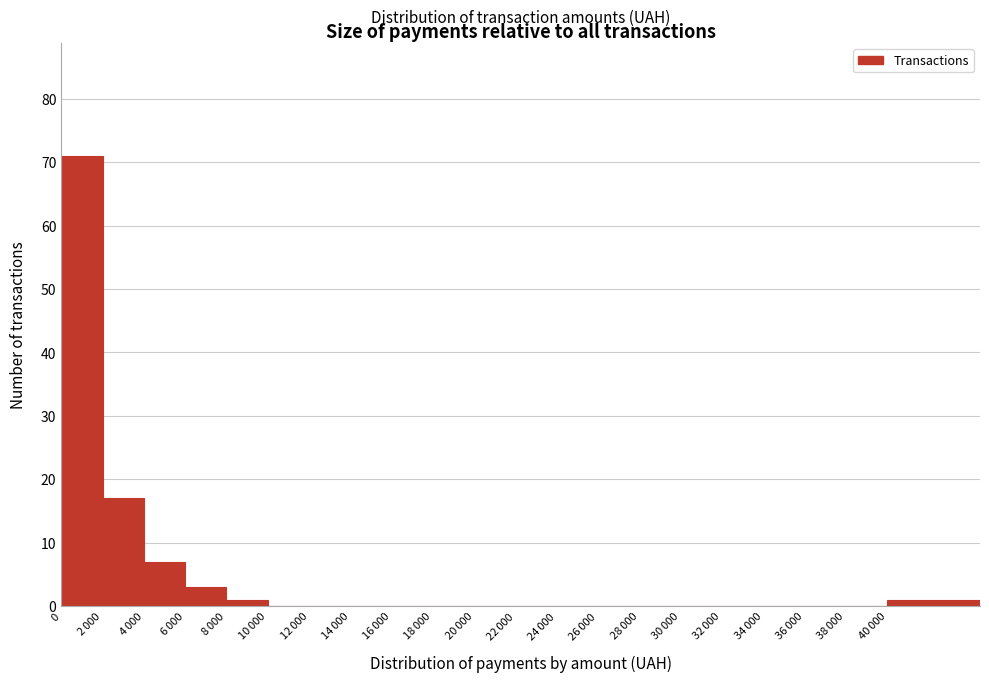

What is the maximum value shown in the chart?

71